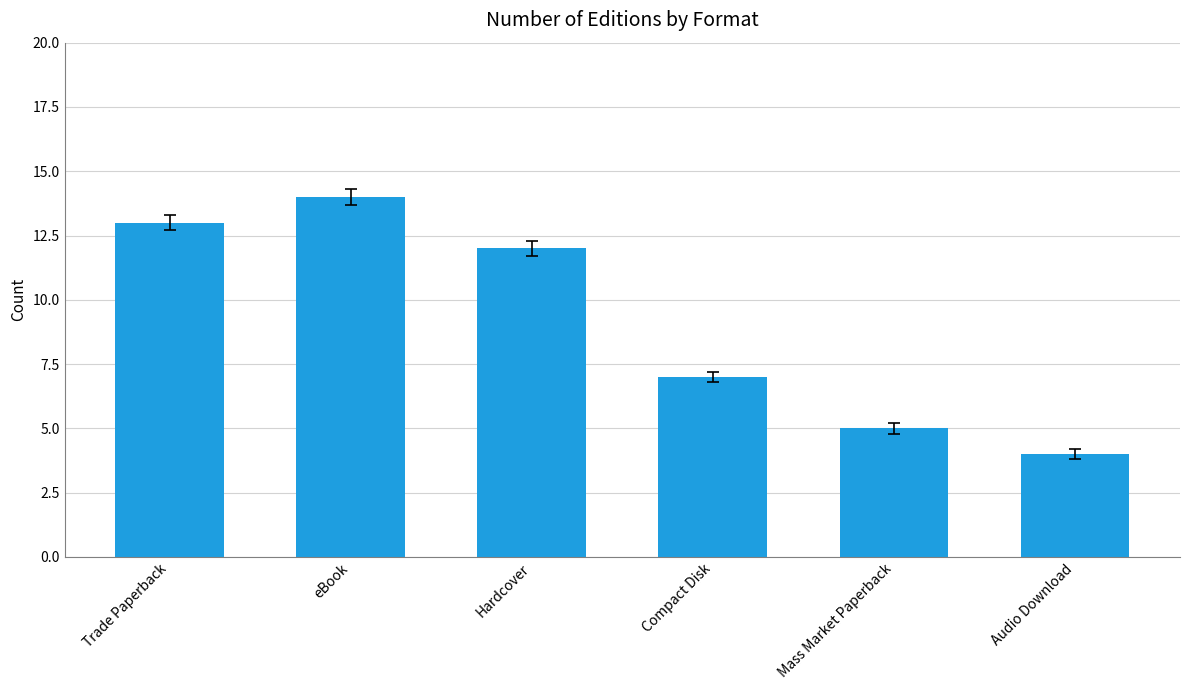

Reading left to right, list all the values displayed in this chart.

Trade Paperback=13	eBook=14	Hardcover=12	Compact Disk=7	Mass Market Paperback=5	Audio Download=4